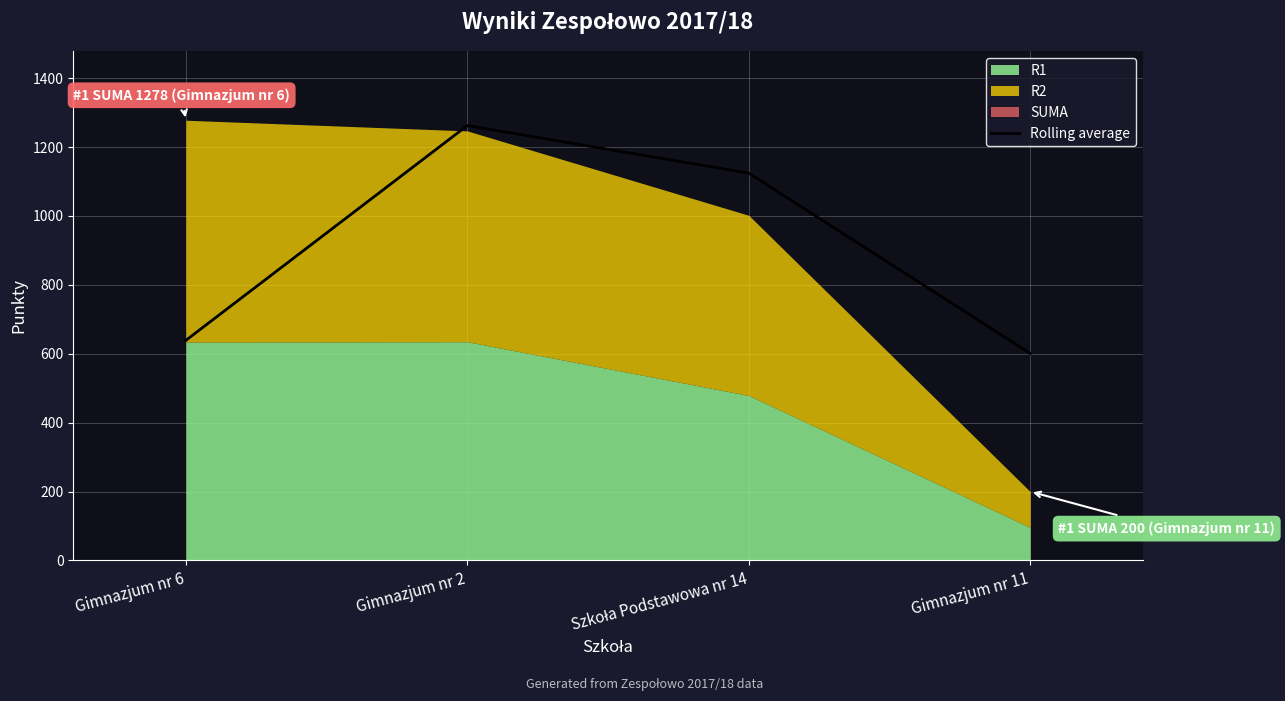

The chart shows a value of 639.0 at Gimnazjum nr 6. True or false?

True